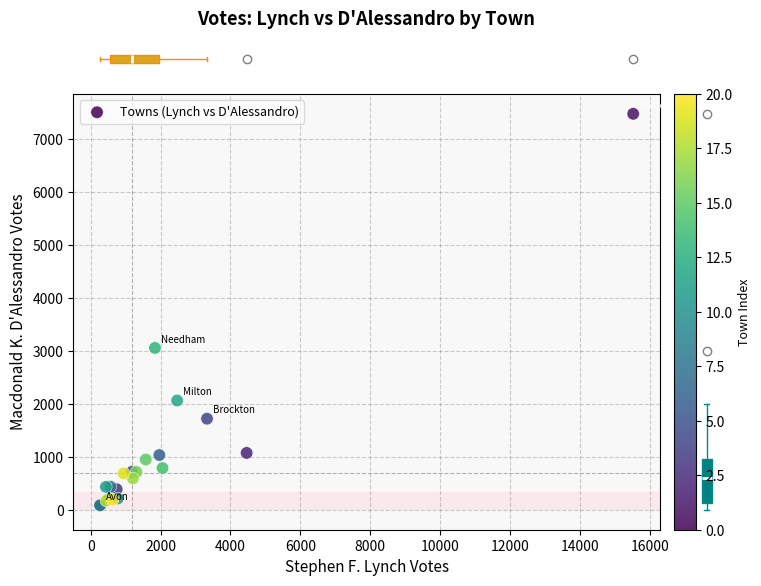

What Y value in the scatter plot is closest to 3778?

3055